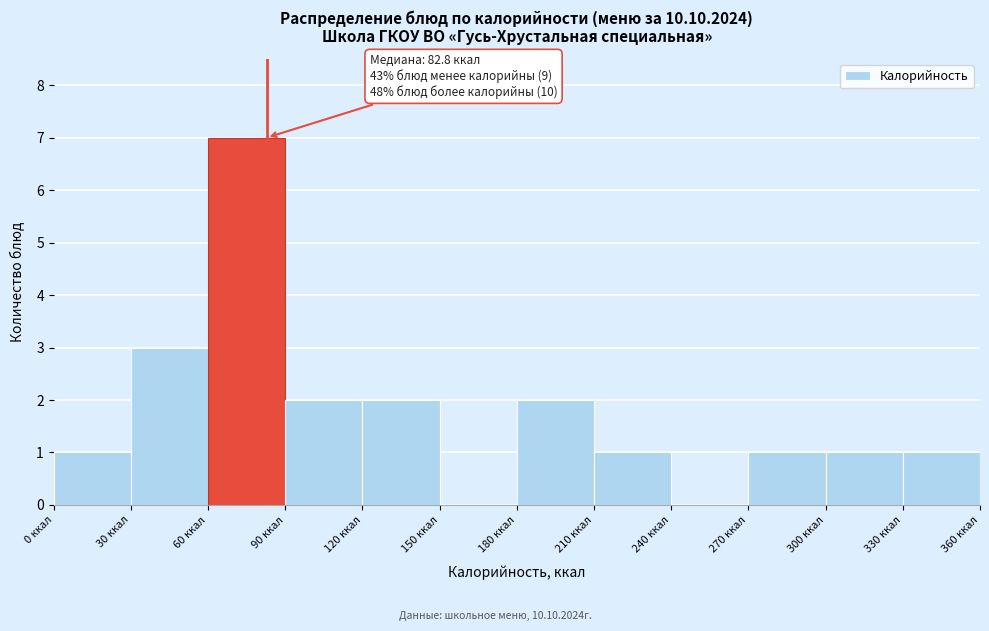

Which range on the x-axis has the tallest bar?

60 to 90